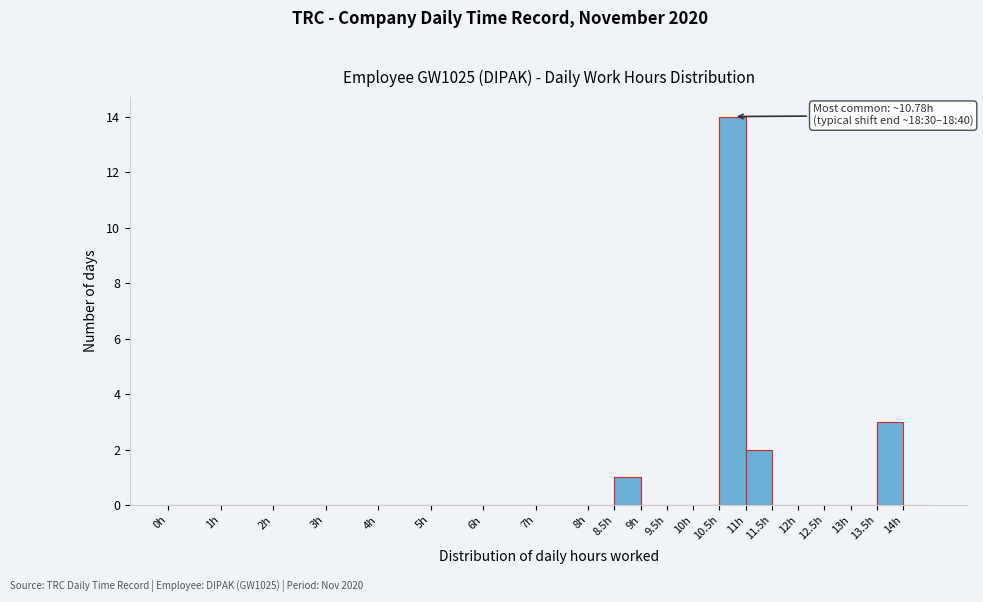

Over which range of the x-axis is the bar tallest?

10.5 to 11.0